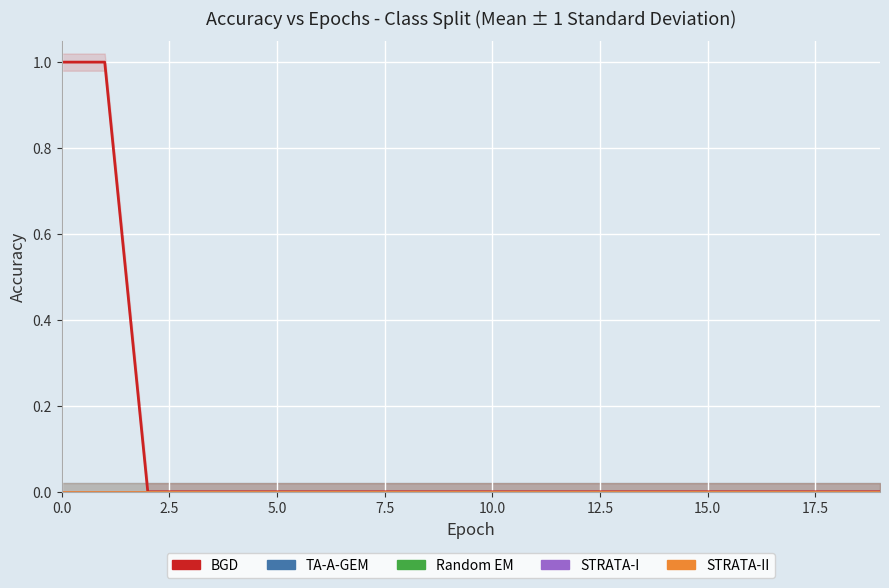

Between 11 and 15, which is larger?

11